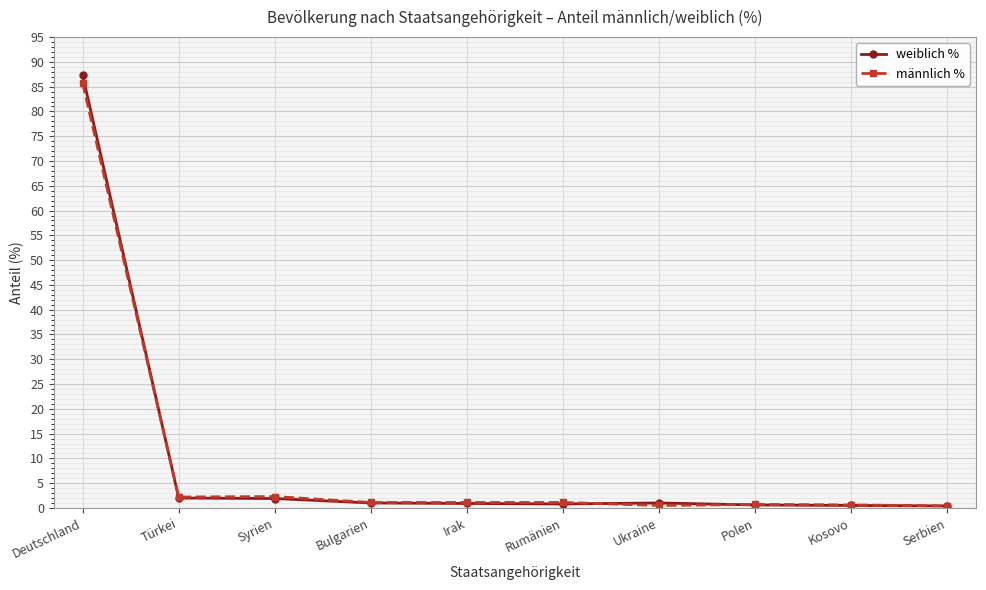

What is the sum of the männlich % values at Ukraine and Serbien?

0.9